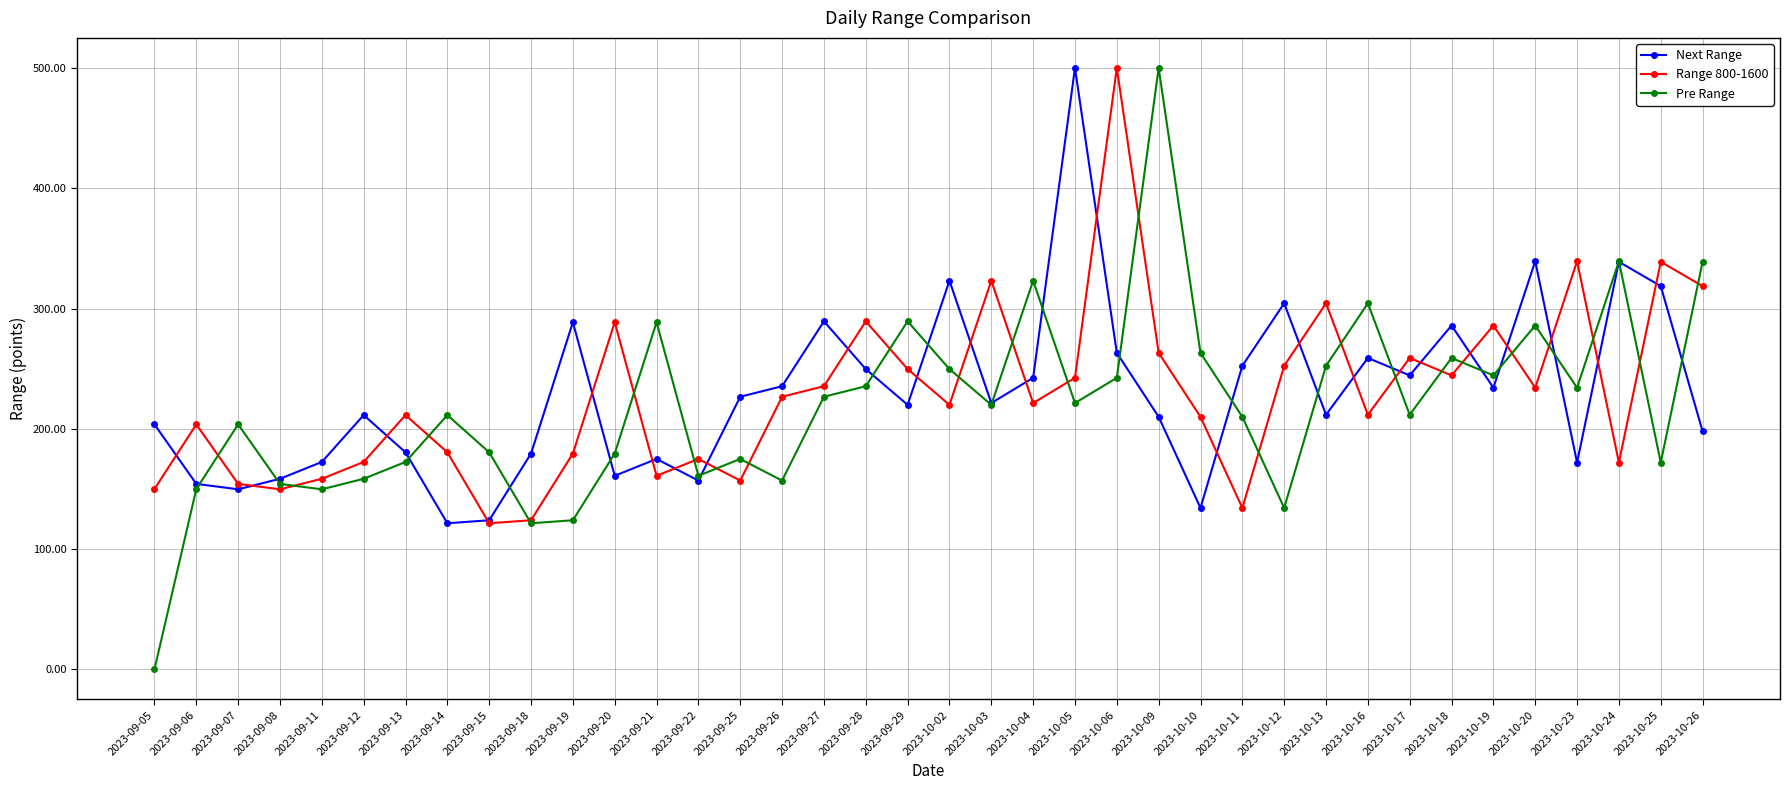

What is the label of the 5th point from the right?

2023-10-20